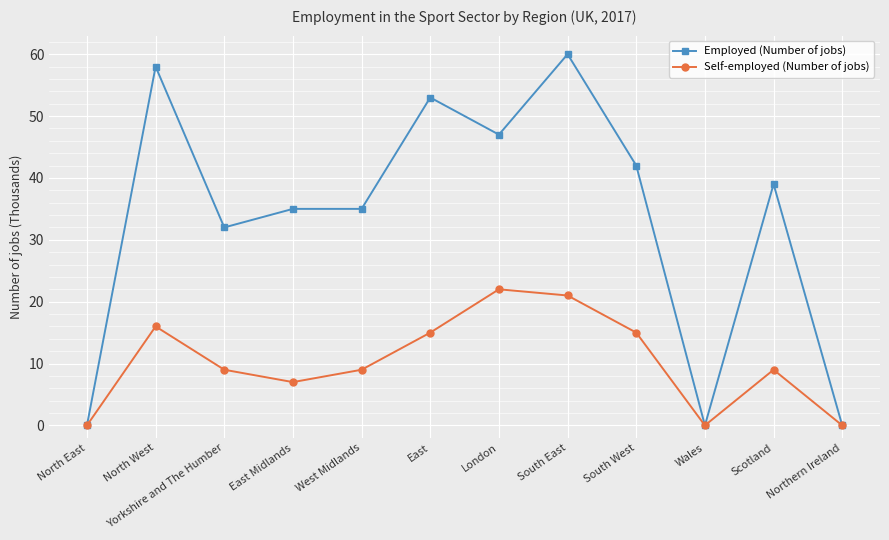

True or false: Employed (Number of jobs) has a value of 47 at London.

True